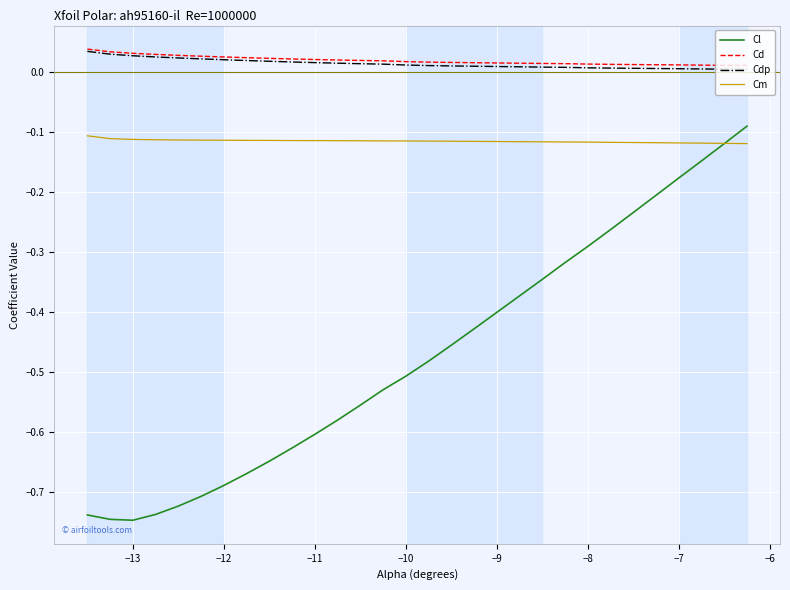

What are all the series names shown in the legend?

Cl, Cd, Cdp, Cm